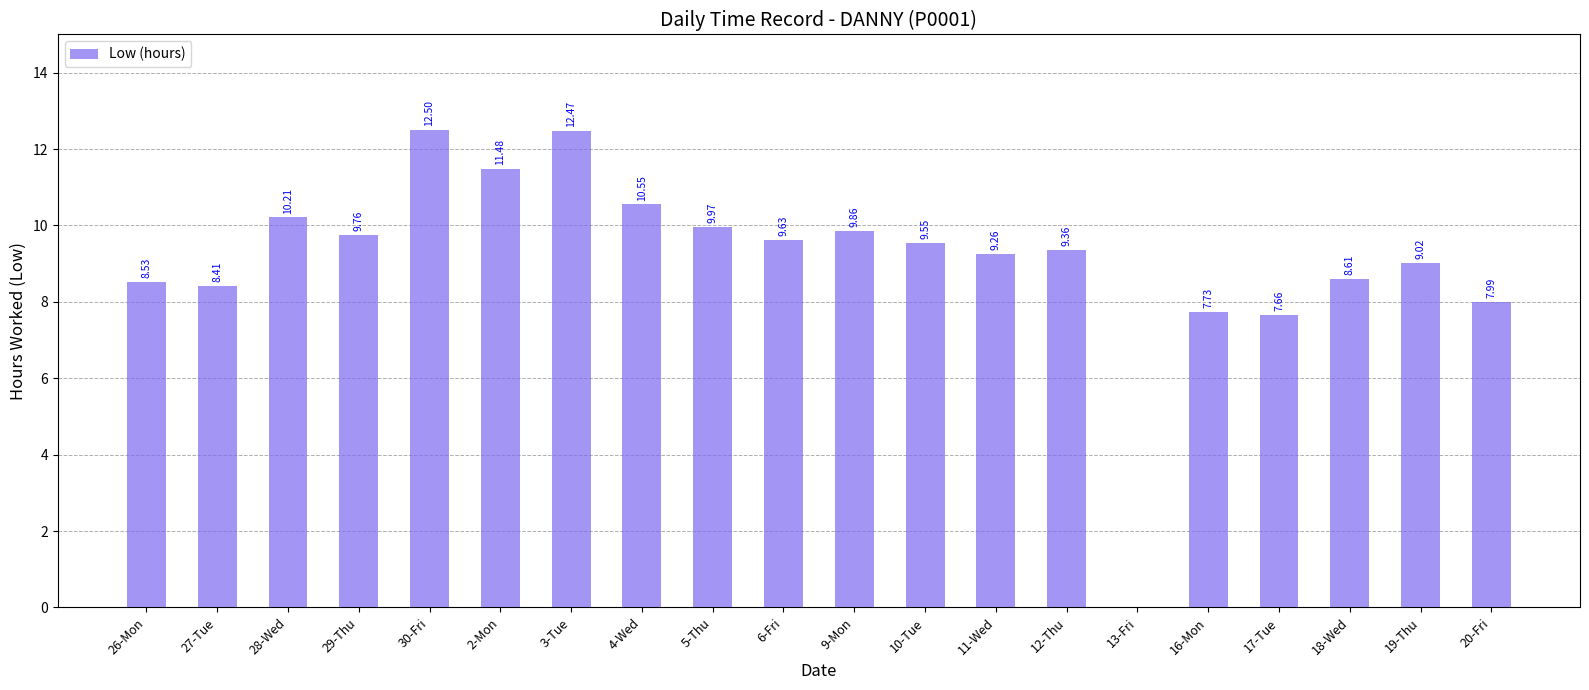

Where is the data nearest to the value 6?

17-Tue